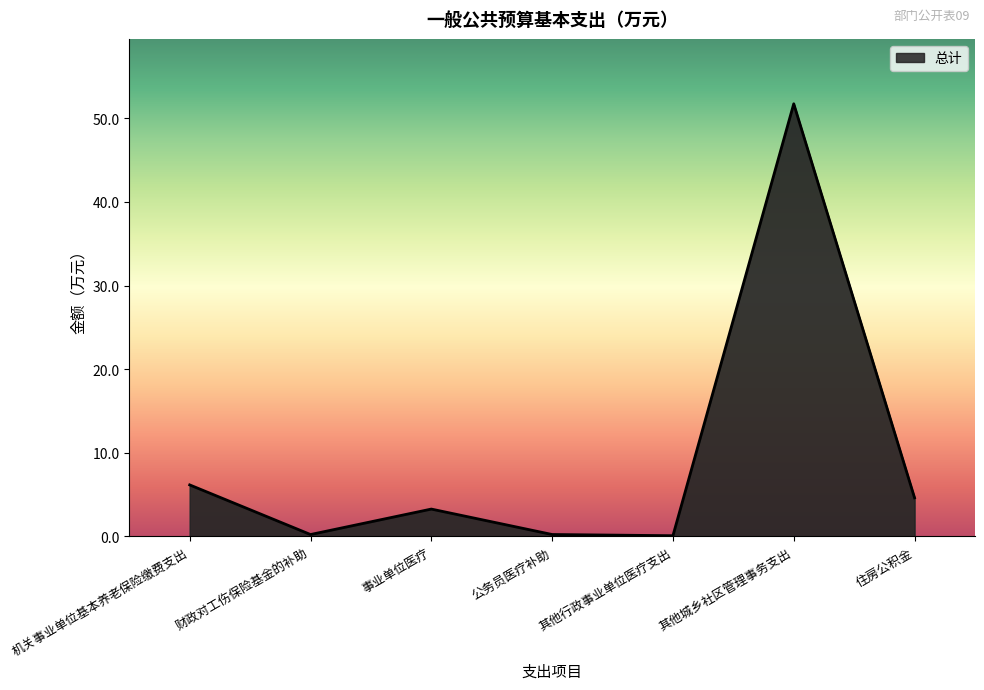

Is it true that the value at 财政对工伤保险基金的补助 is 0.2?

True